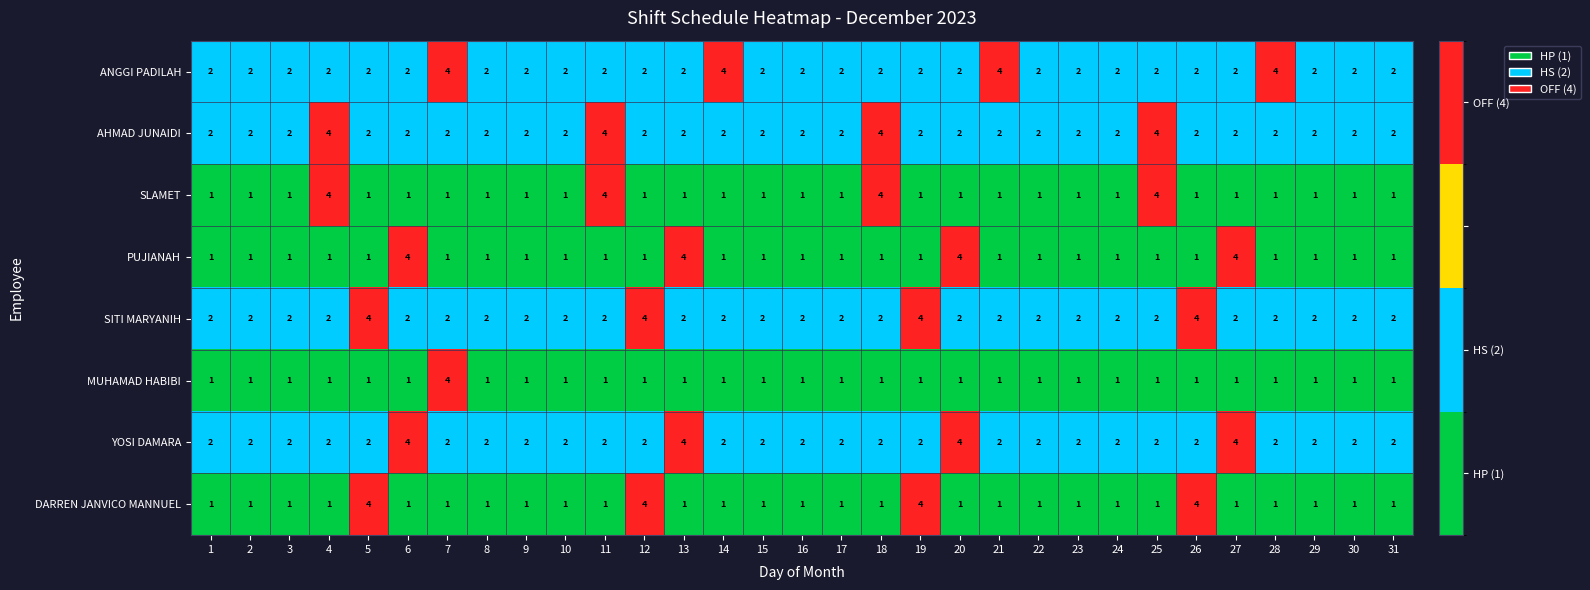

Count the AHMAD JUNAIDI values in the range 2 to 3.

27